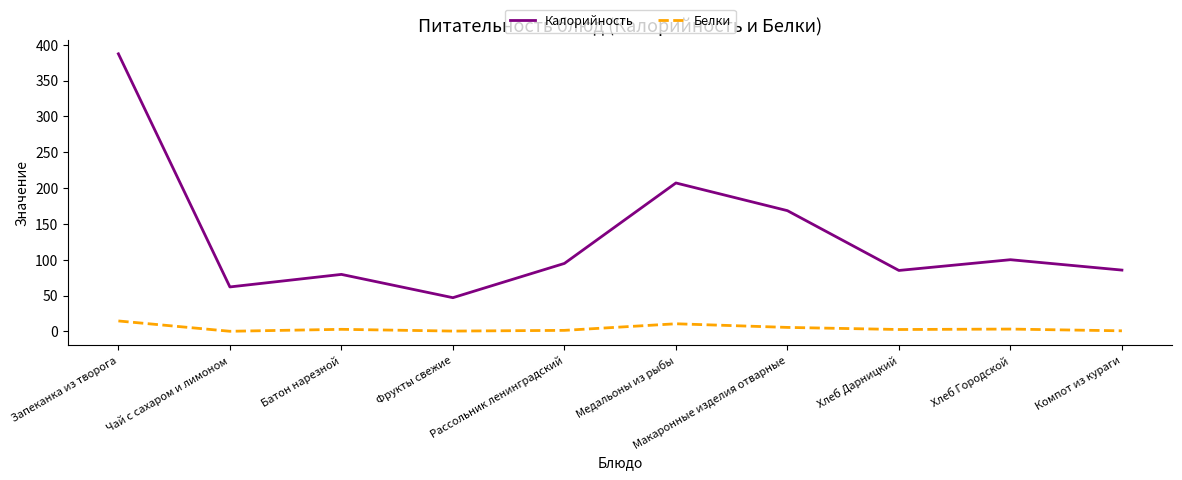

True or false: Калорийность has more than 0 points higher than both neighbors.

True